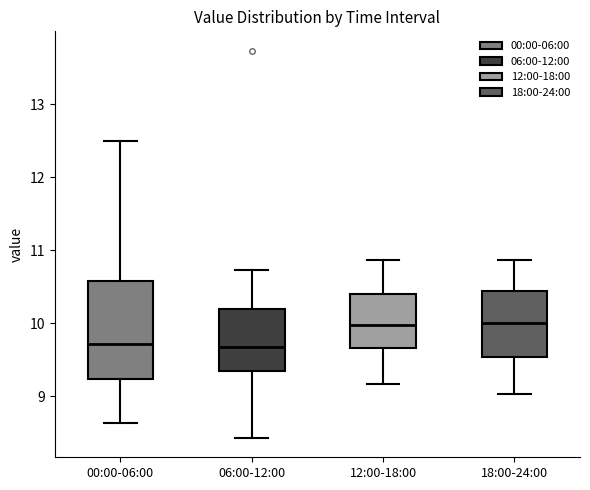

Where does the upper whisker of the box for 06:00-12:00 end on the y-axis? The values are not printed on the chart, so give them approximately, as read against the axis.

10.7